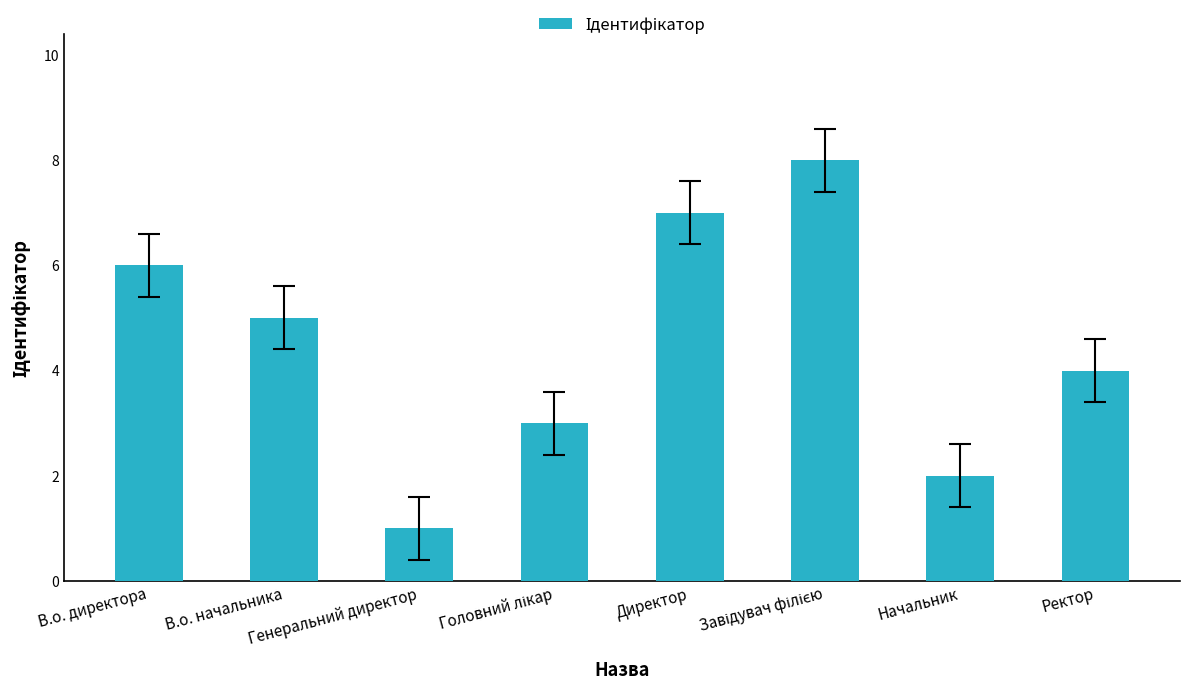

What is the difference between the second highest and second lowest values?

5